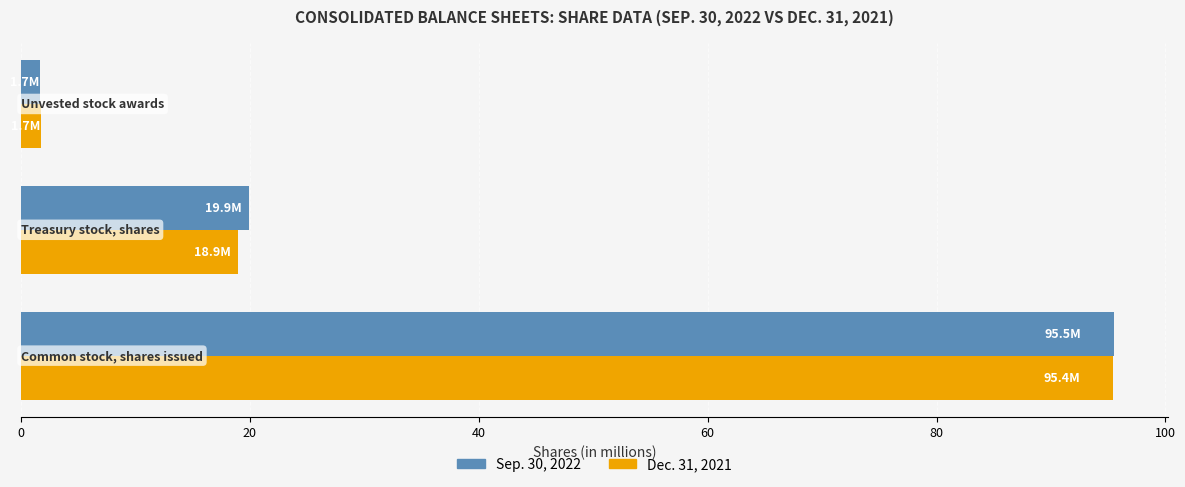

Which series has the widest spread of values?

Sep. 30, 2022